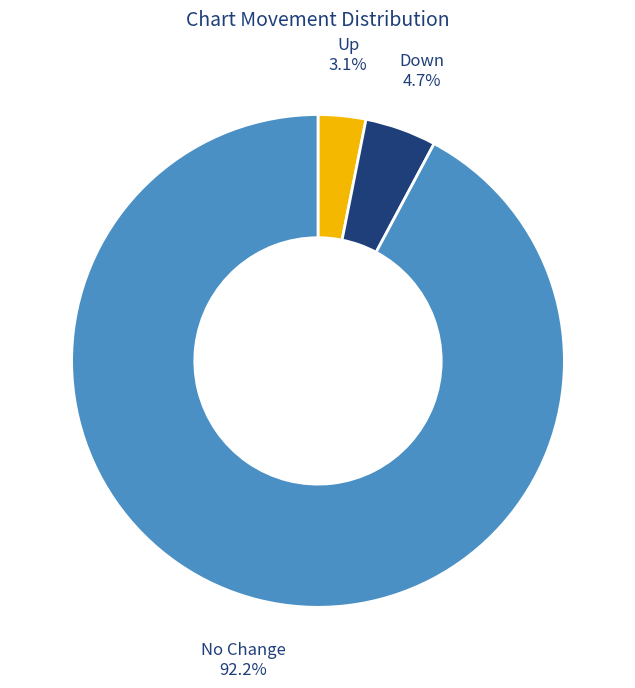

Does any single category account for the majority?

Yes